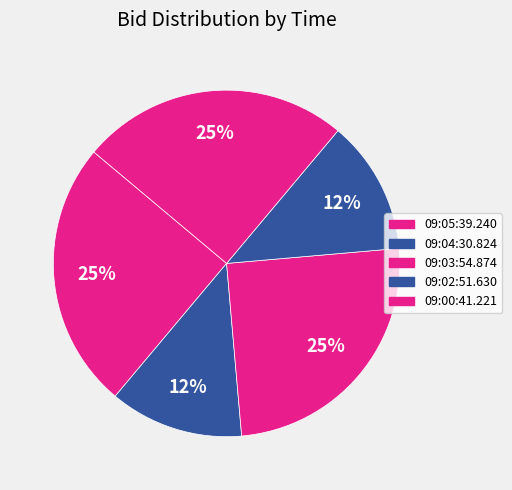

To the nearest percent, what is the difference between the largest and smallest slice percentages?

12%